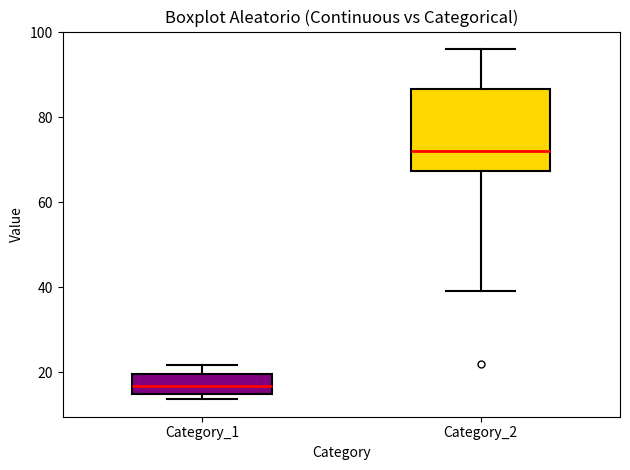

Where is the lower edge of the box for Category_2 on the y-axis? The values are not printed on the chart, so give them approximately, as read against the axis.

68